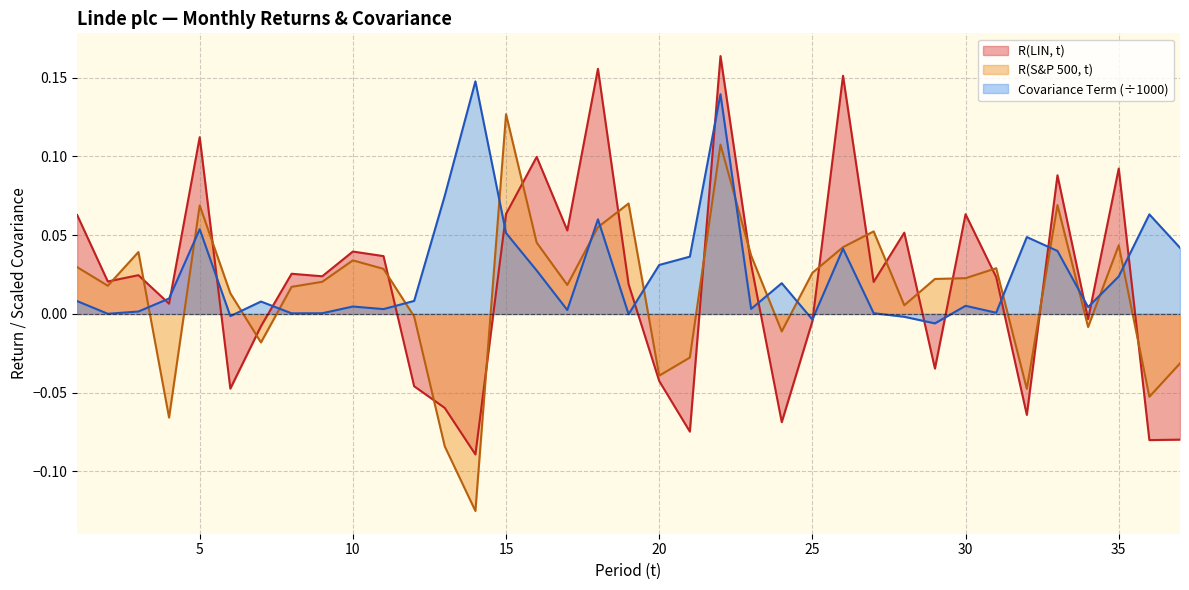

What is the value of the R(LIN, t) point at the 1st from the left?

0.1